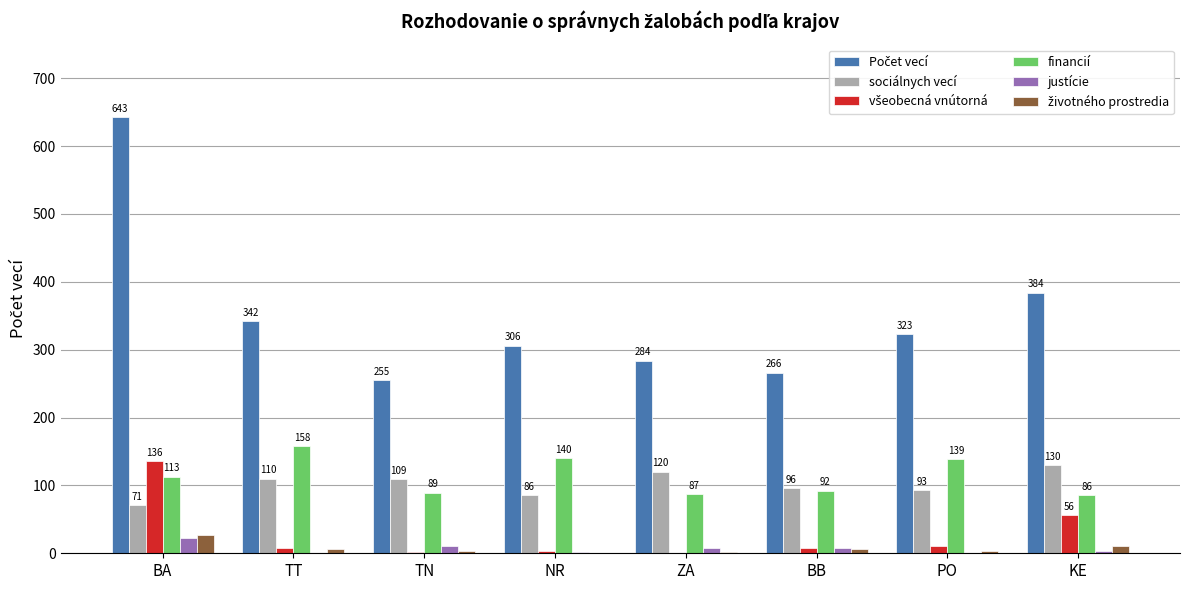

What is the greatest value displayed?

643